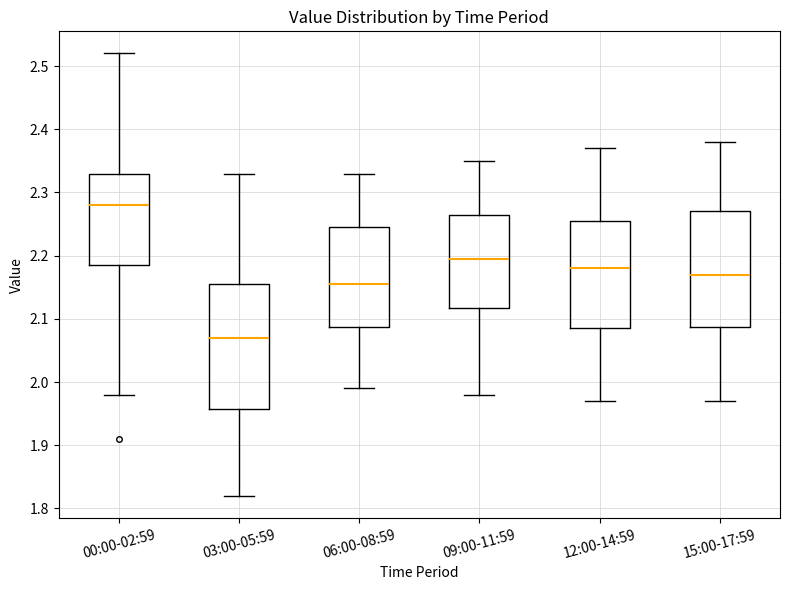

Where does the lower whisker of the box for 09:00-11:59 end on the y-axis? The values are not printed on the chart, so give them approximately, as read against the axis.

1.98